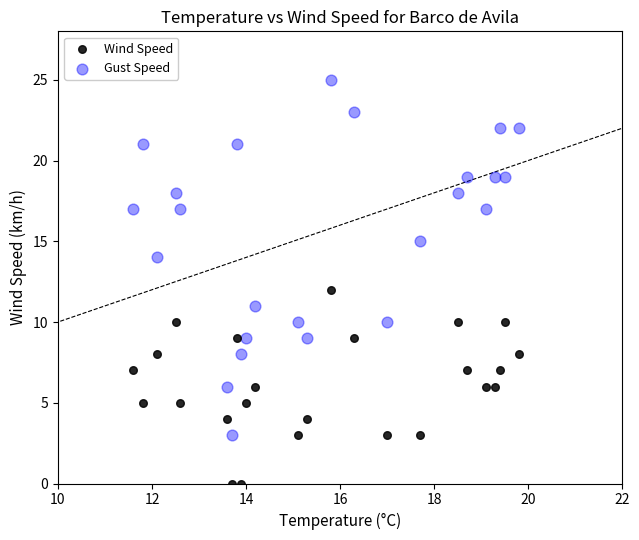

Which series reaches the maximum Y coordinate?

Gust Speed